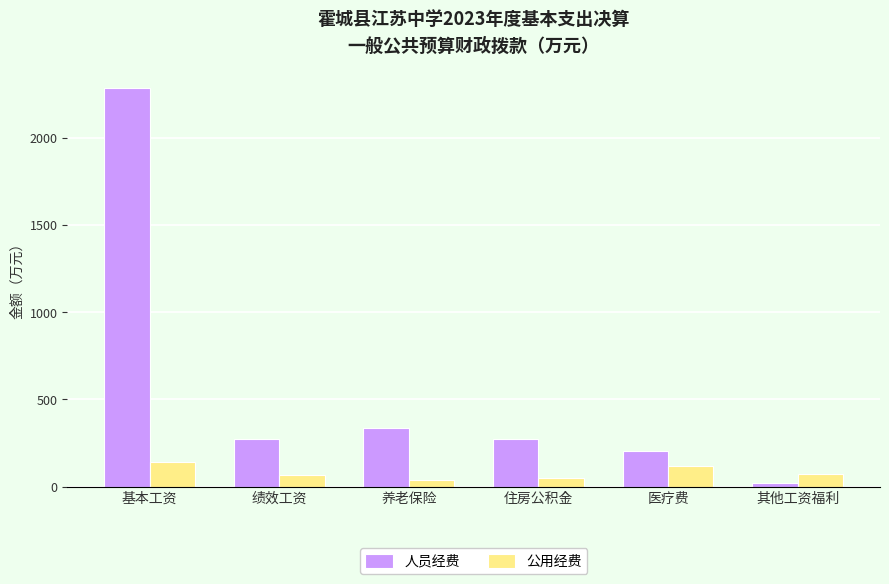

Is the value of 人员经费 at 养老保险 greater than the value of 公用经费 at 基本工资?

Yes